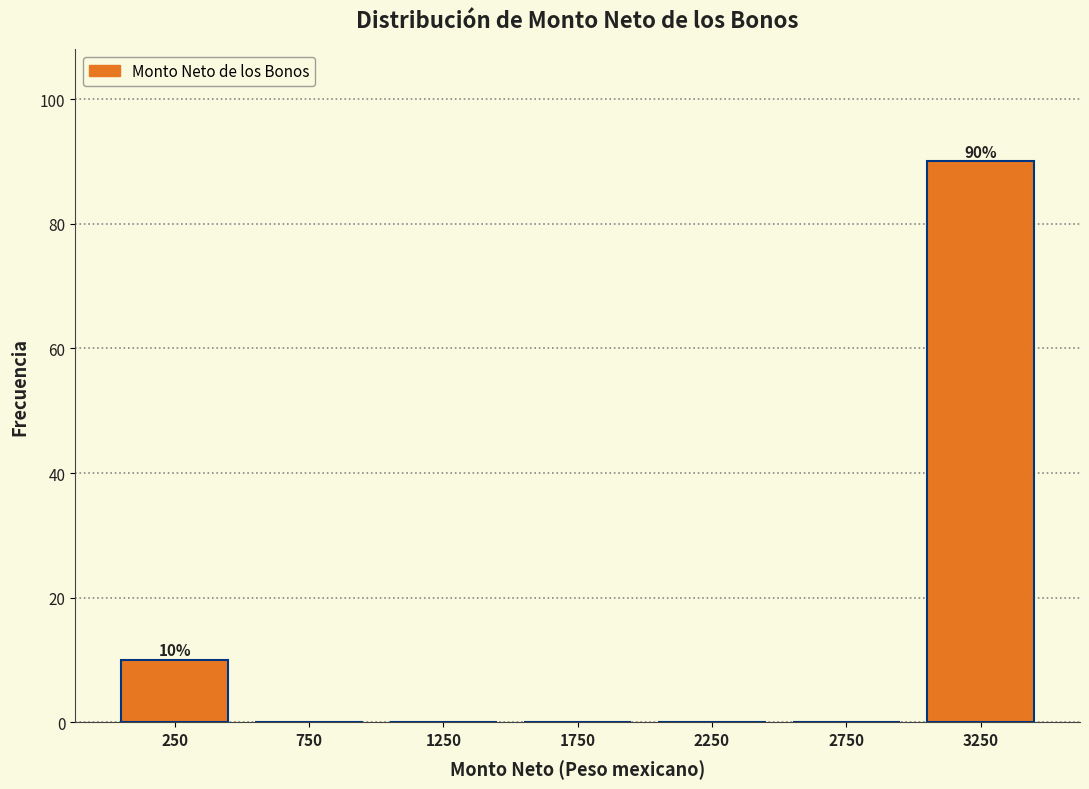

Over which range of the x-axis is the bar tallest?

3000 to 3500